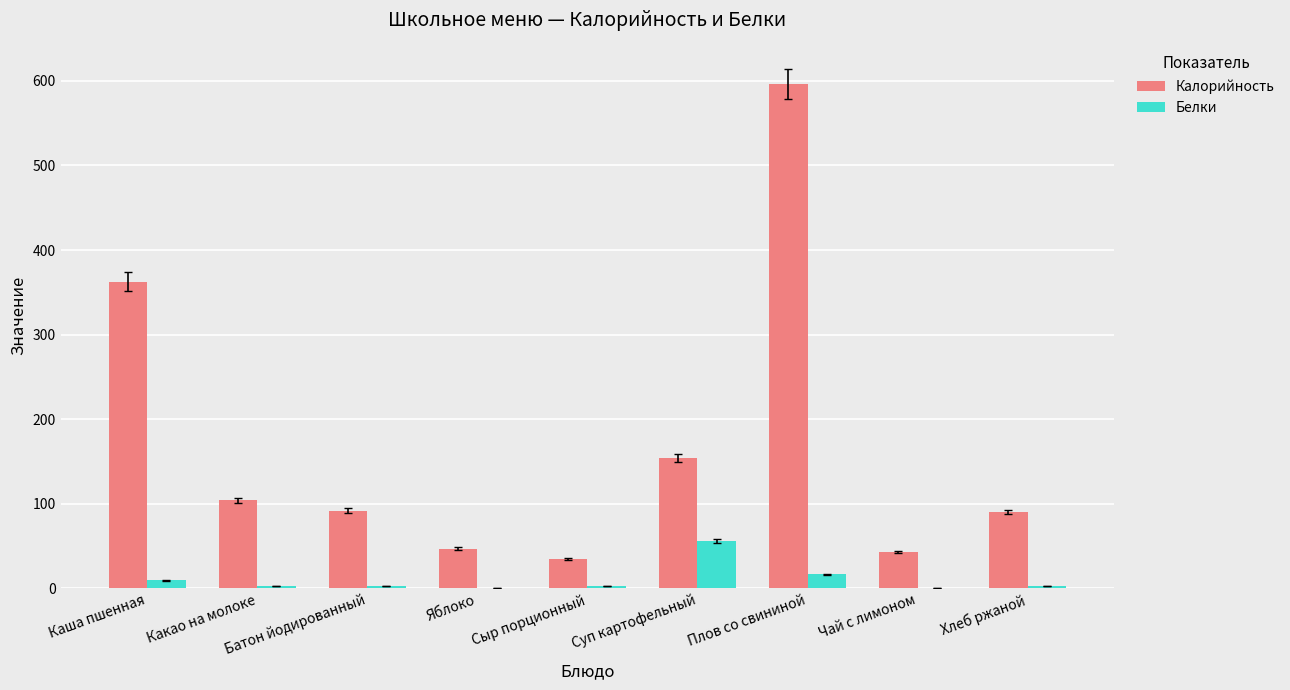

Where is Белки nearest to the value 28?

Плов со свининой